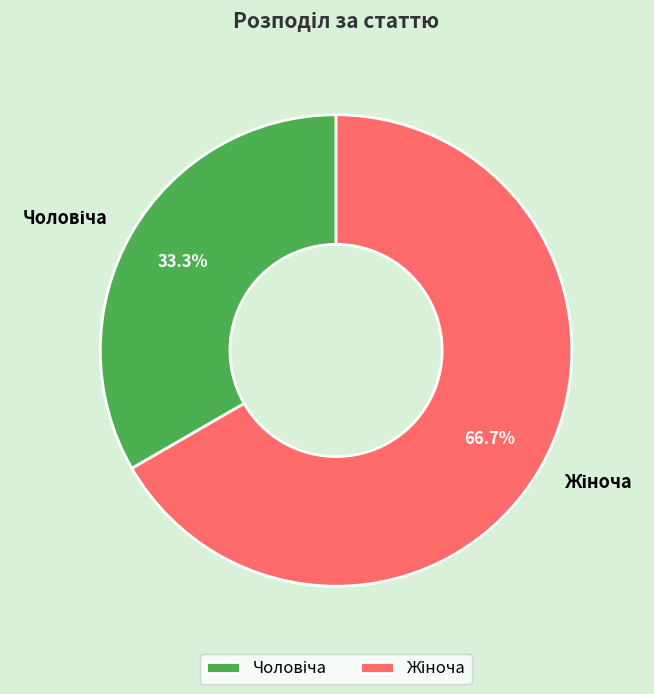

How many segments does this pie chart have?

2